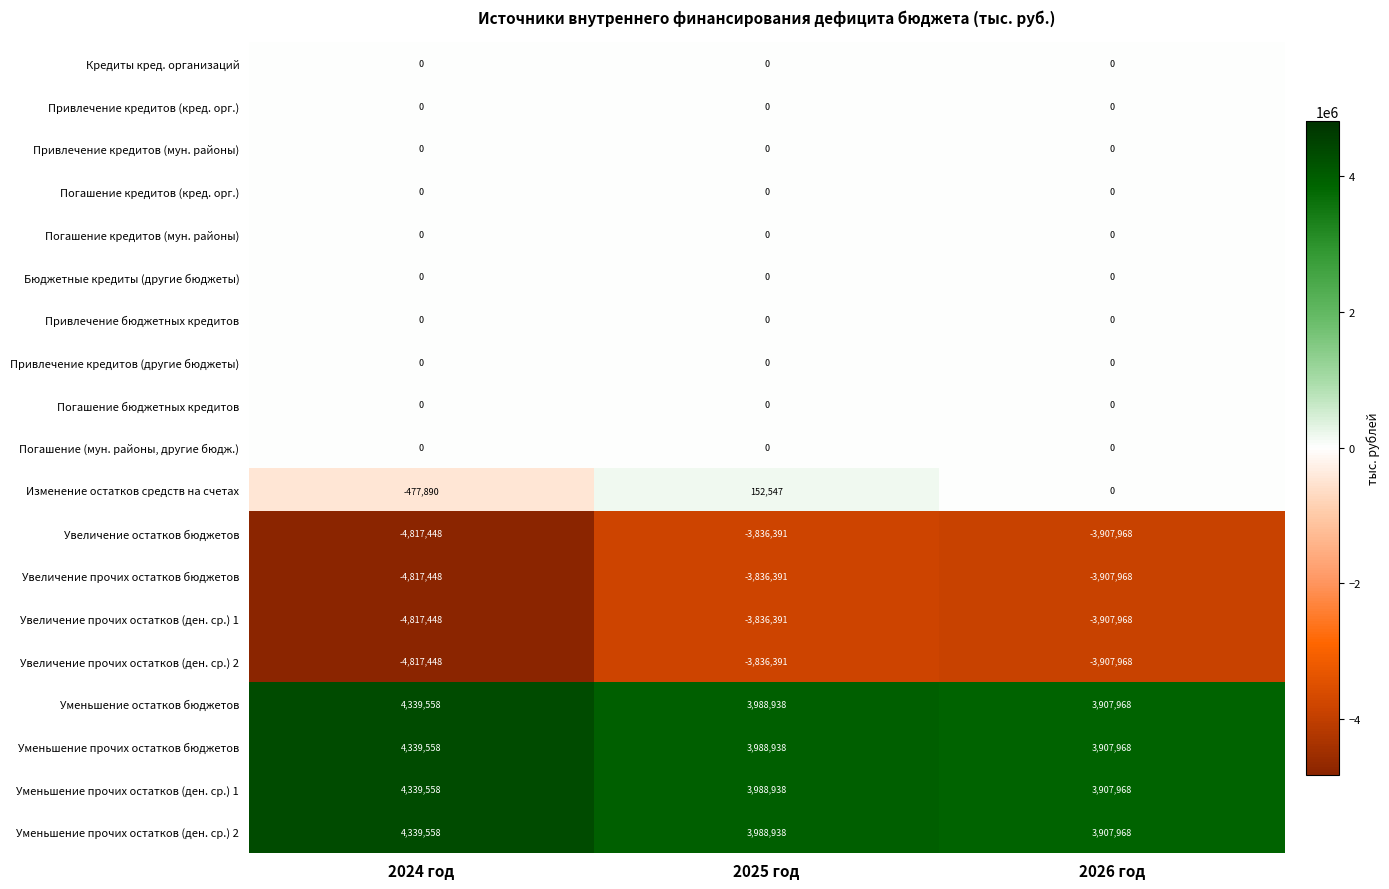

At which category is the sum across all series the highest?

2025 год